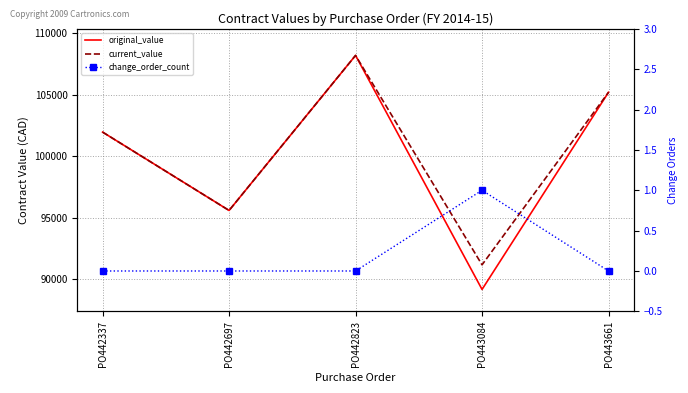

What is the total value across all series at PO442697?

191175.0